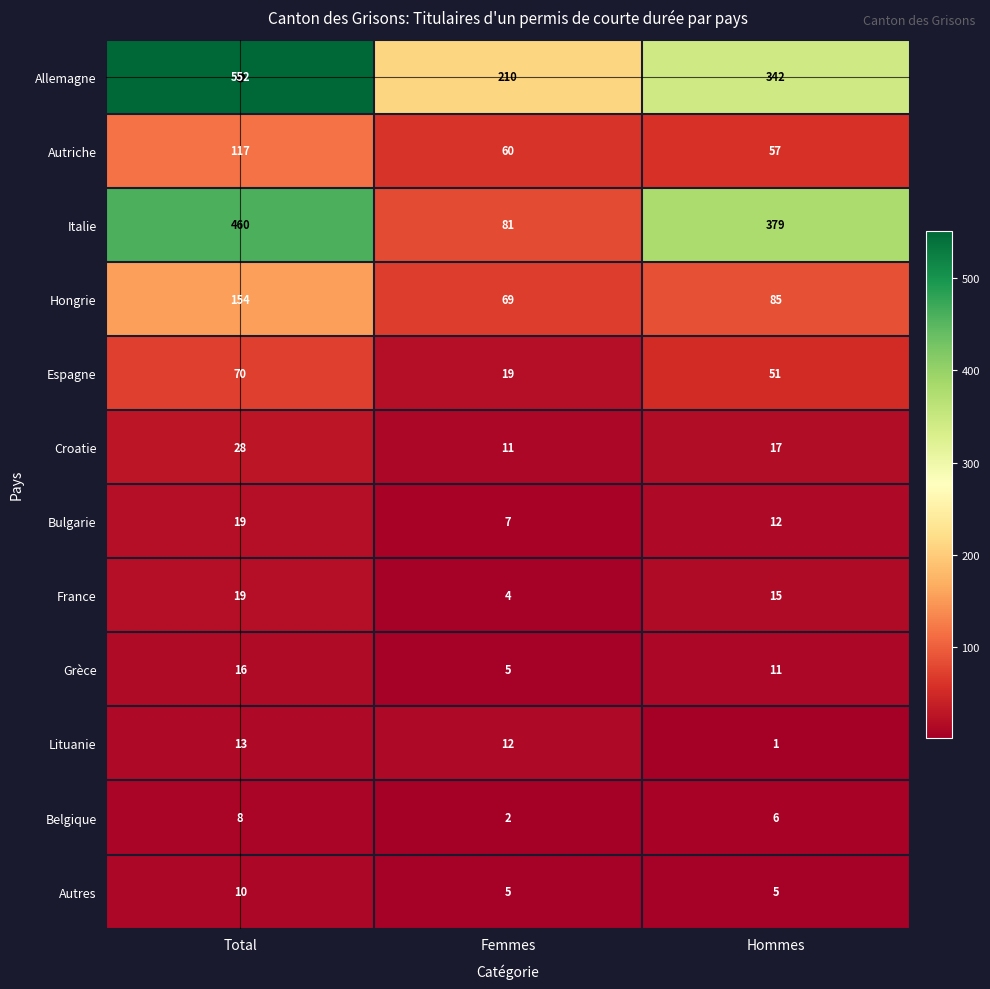

The value of Grèce at Hommes is 5. True or false?

False